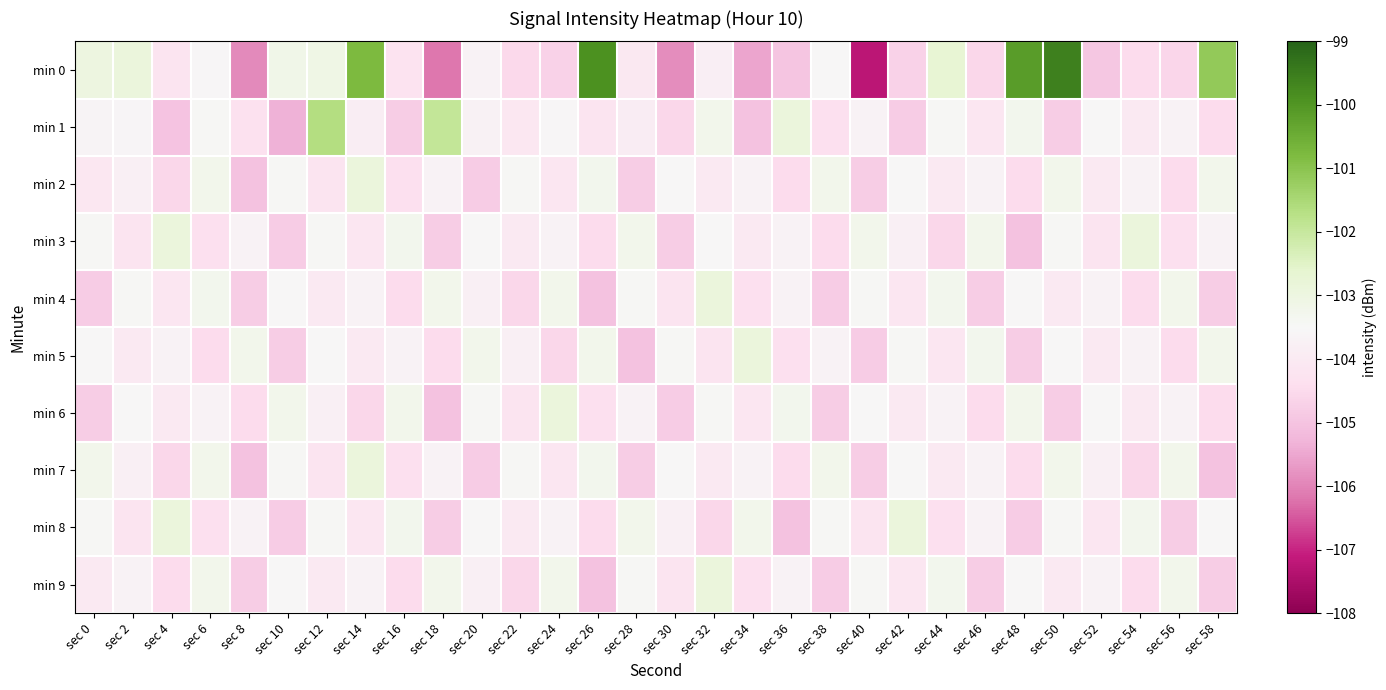

Between sec 56 and sec 58, which series saw the biggest shift?

min 0